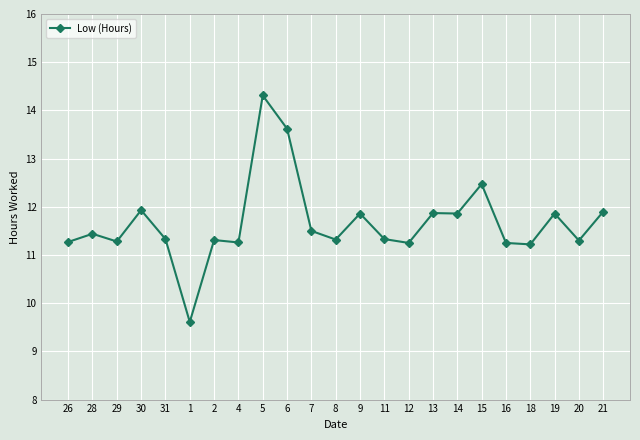

The value at 13 is 11.9. True or false?

True